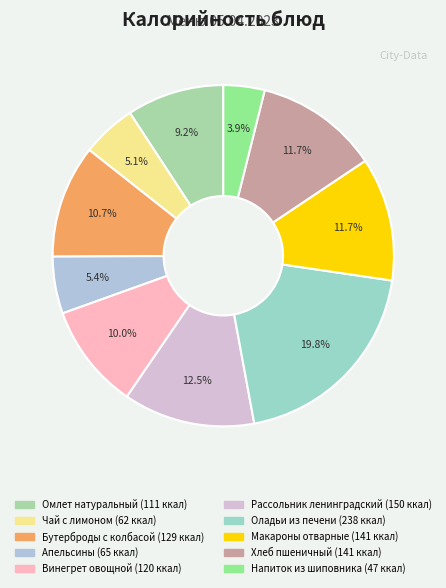

Is the sum of Бутерброды с колбасой and Макароны отварные greater than half?

No